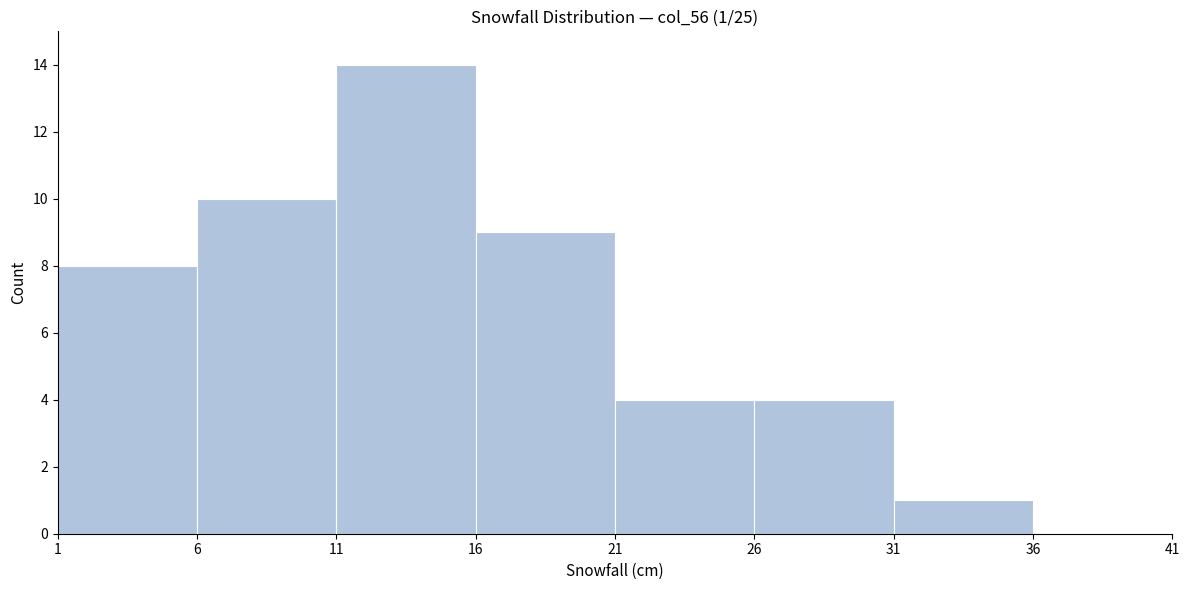

Which range on the x-axis has the tallest bar?

11 to 16